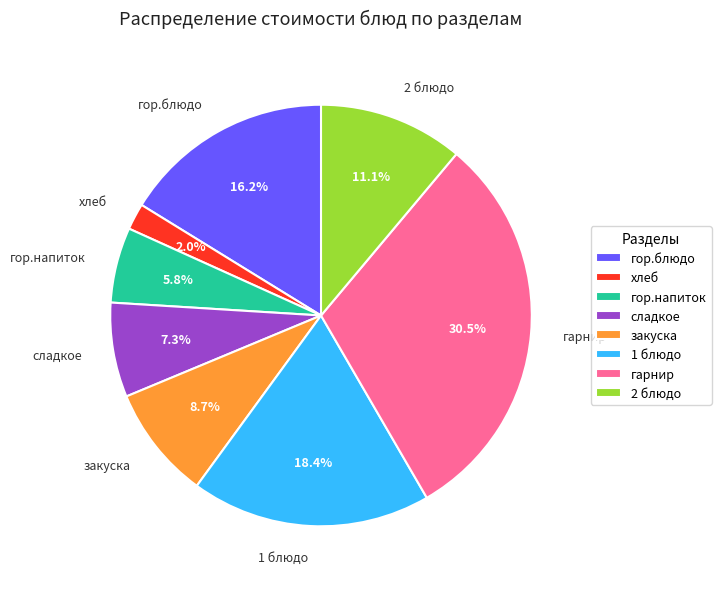

How many segments does this pie chart have?

8